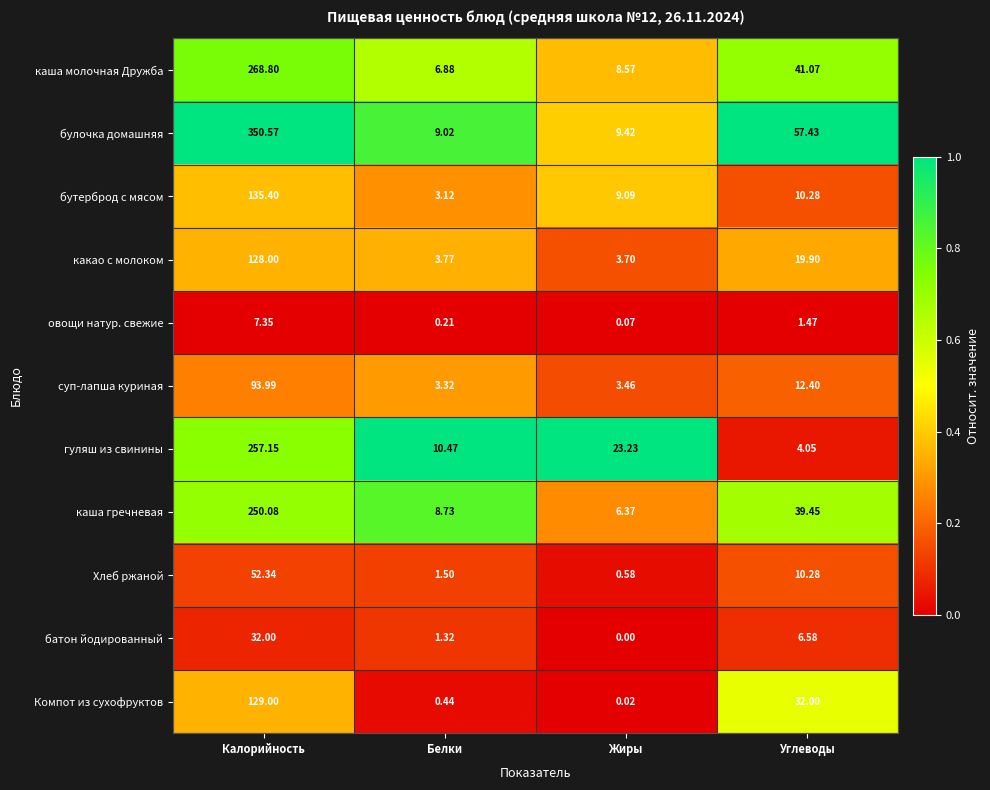

At which category does the chart reach its peak across all series?

Калорийность